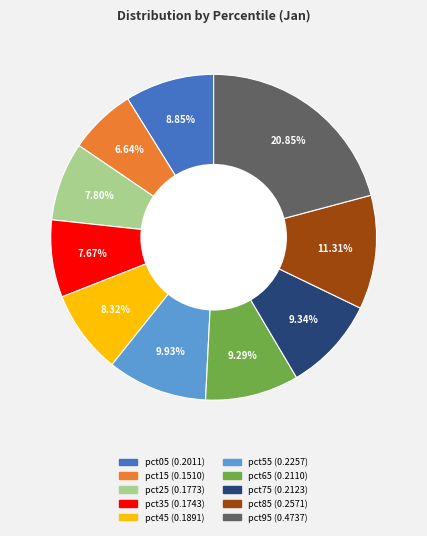

Do pct75 and pct85 together represent more than half of the pie?

No